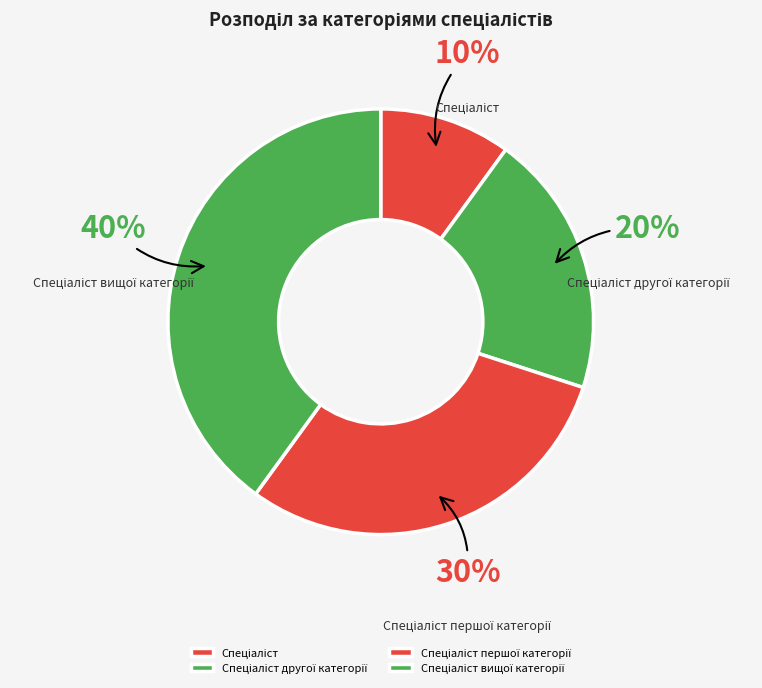

To the nearest percent, what is the average slice percentage?

25%